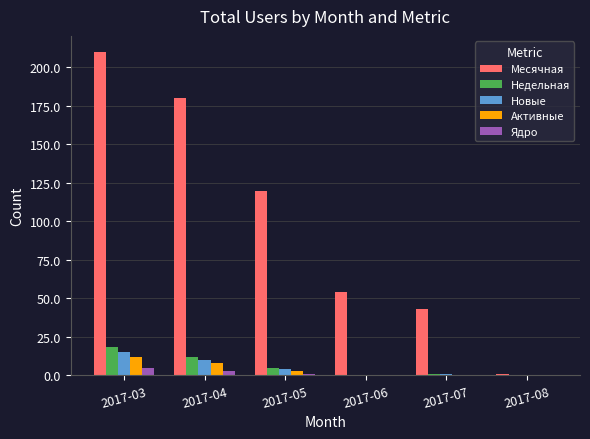

What is the total value across all series at 2017-06?

54